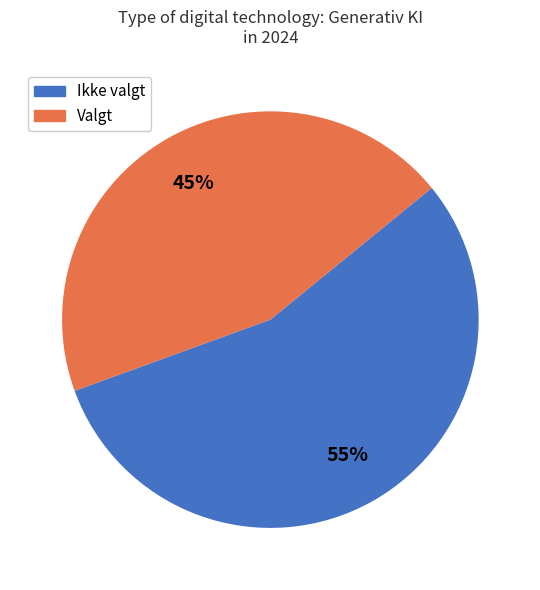

What is the largest slice in the pie chart?

Ikke valgt